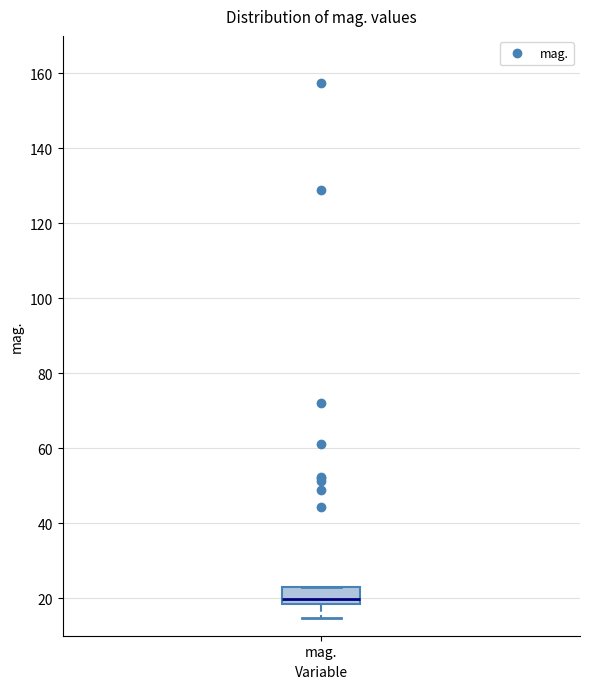

Transcribe this box plot: give where the median line is, the range the box spans, and where the two whiskers end, as read against the y-axis. The values are not printed on the chart, so give them approximately, as read against the axis.

median 20, box 18 to 22, whiskers 14 to 24